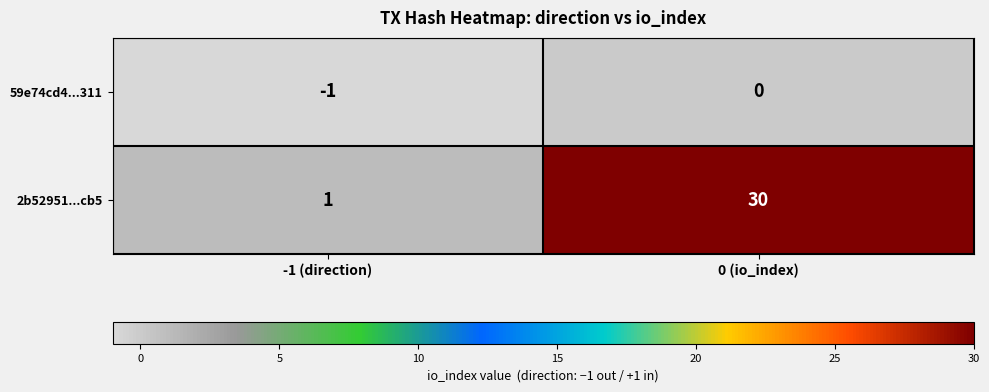

Rank the series by their average value, from lowest to highest.

59e74cd4...311, 2b52951...cb5